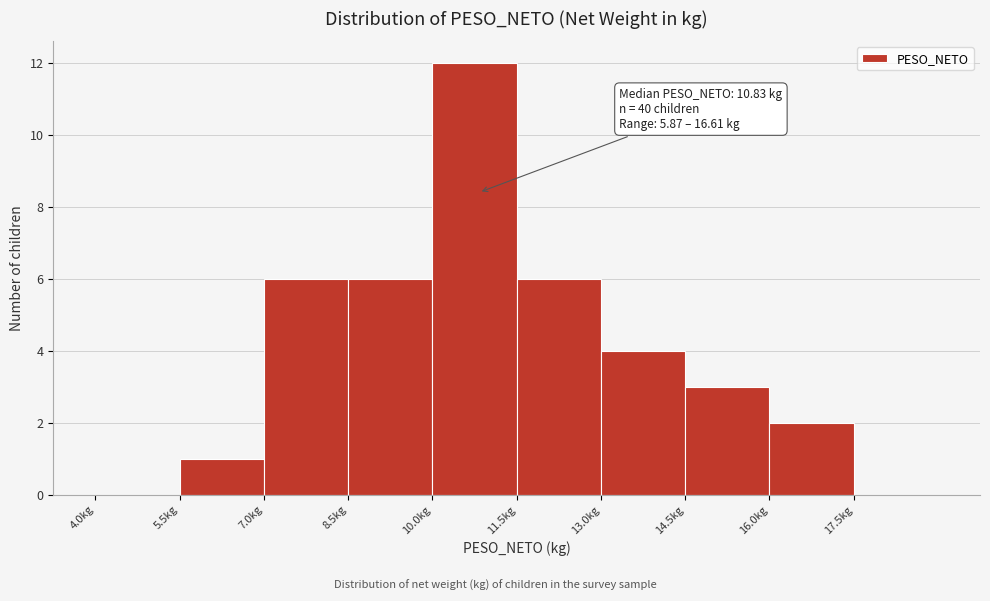

Over which range of the x-axis is the bar tallest?

10.0 to 11.5